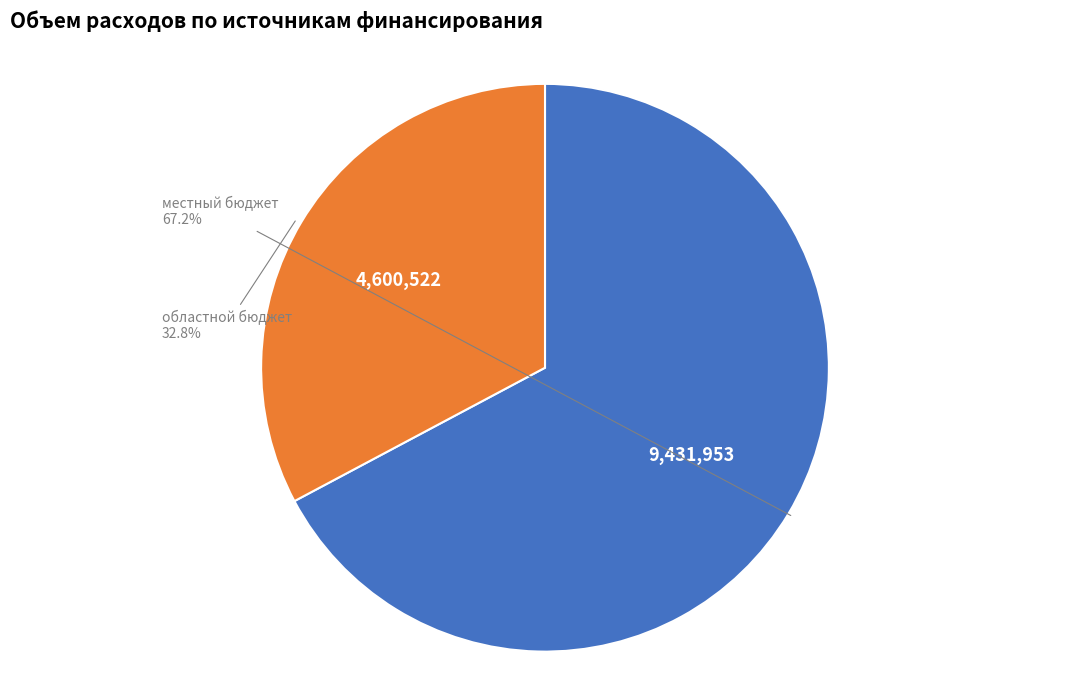

How many slices are in this pie chart?

2